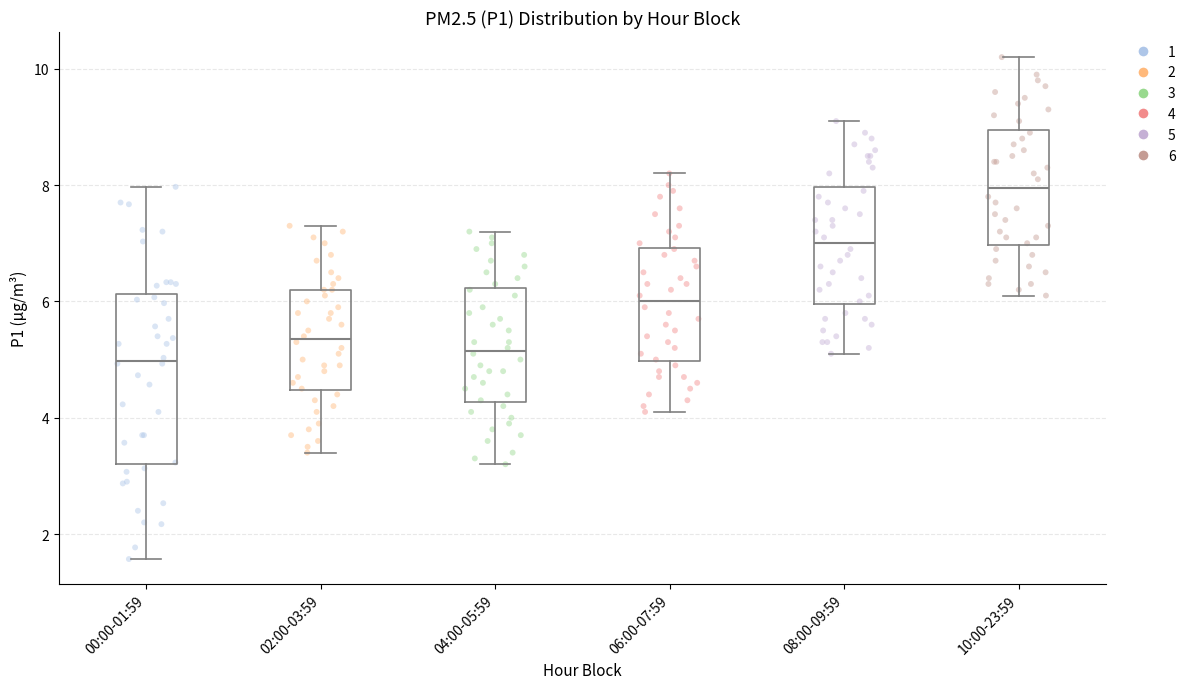

Reading left to right, transcribe this box plot: for each box, give where its median line is, the range the box spans, and where its two whiskers end, as read against the y-axis. The values are not printed on the chart, so give them approximately, as read against the axis.

00:00-01:59: median 5.0, box 3.2 to 6.2, whiskers 1.6 to 8.0
02:00-03:59: median 5.4, box 4.4 to 6.2, whiskers 3.4 to 7.4
04:00-05:59: median 5.2, box 4.2 to 6.2, whiskers 3.2 to 7.2
06:00-07:59: median 6.0, box 5.0 to 7.0, whiskers 4.2 to 8.2
08:00-09:59: median 7.0, box 6.0 to 8.0, whiskers 5.2 to 9.2
10:00-23:59: median 8.0, box 7.0 to 9.0, whiskers 6.2 to 10.2